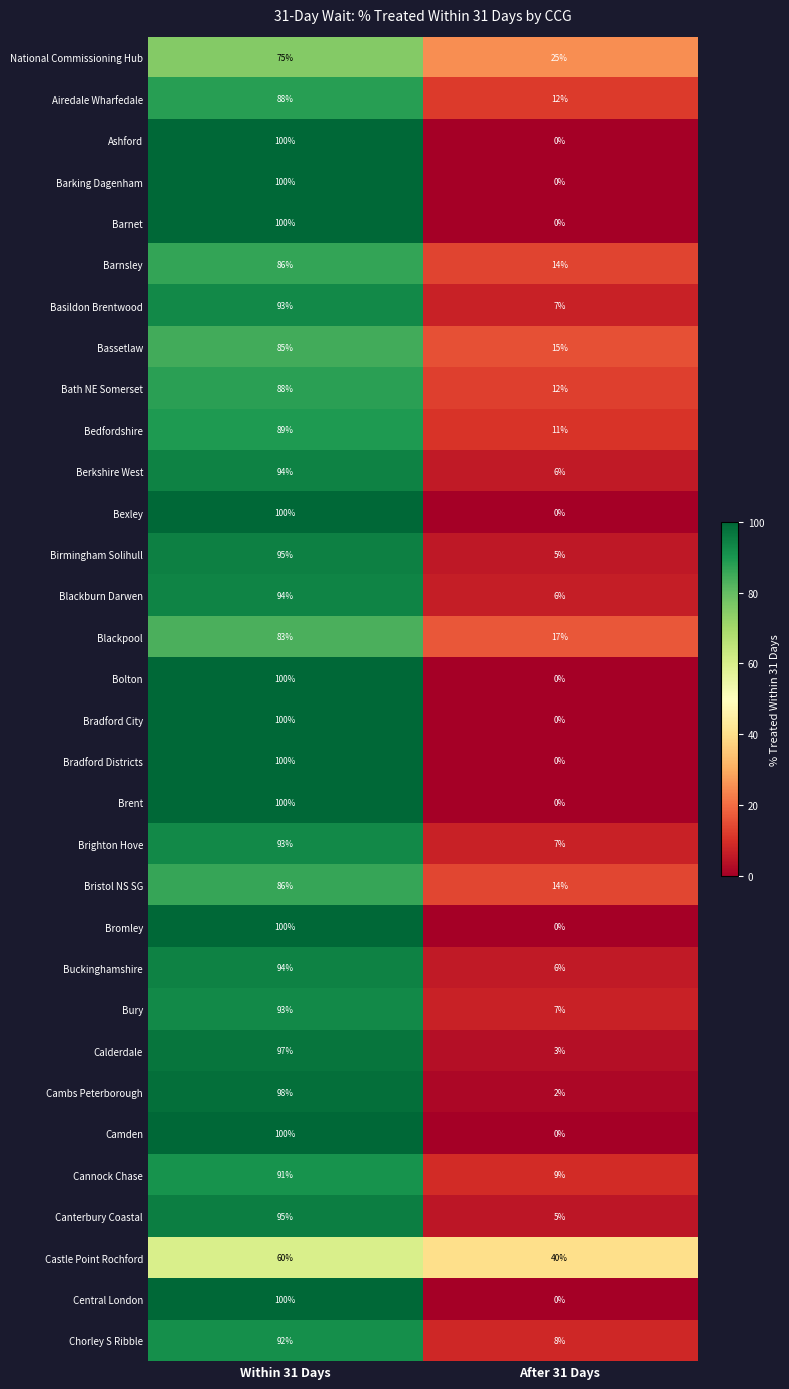

What is the difference between the Bristol NS SG values at After 31 Days and Within 31 Days?

72